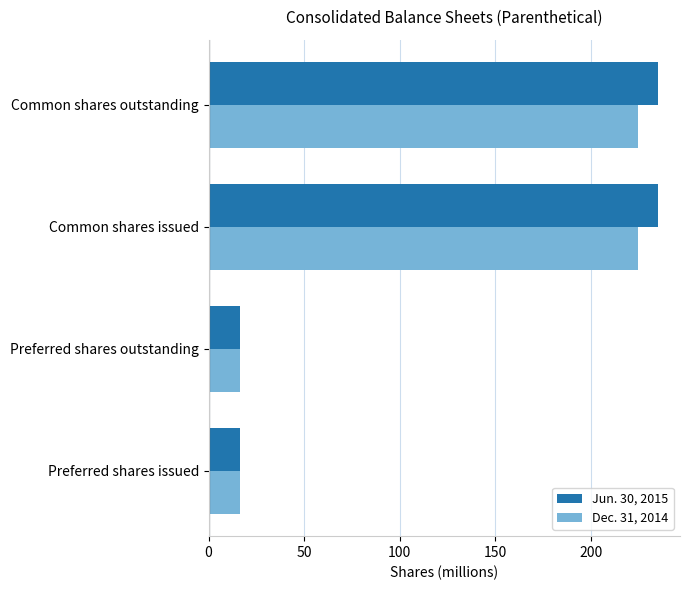

At how many categories does at least one series exceed 85?

2